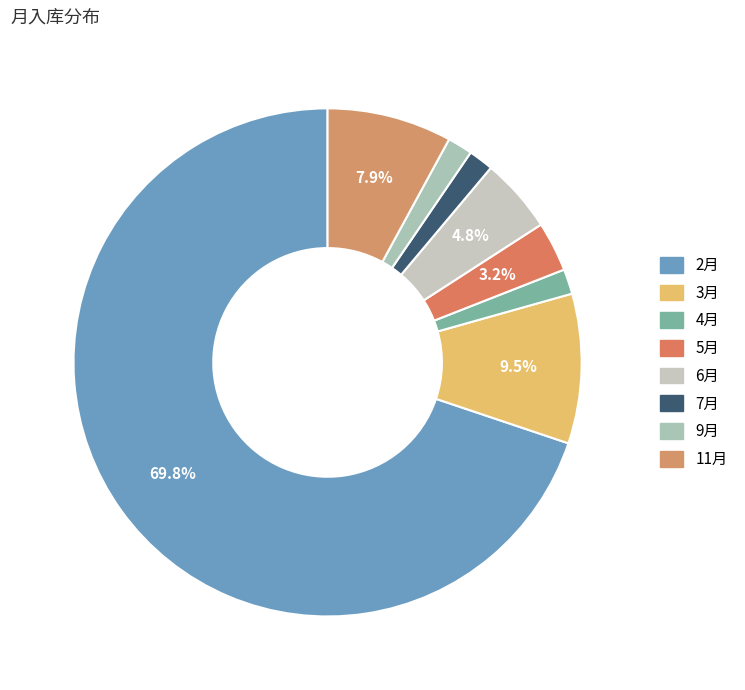

Is the sum of 11月 and 6月 greater than half?

No